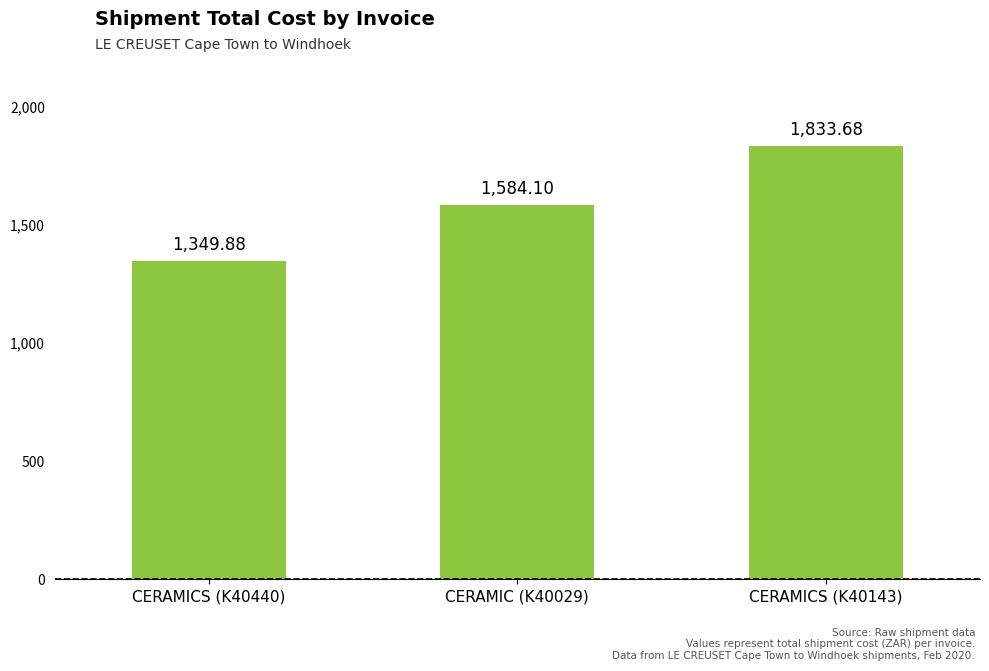

What is the minimum value shown in the chart?

1349.9